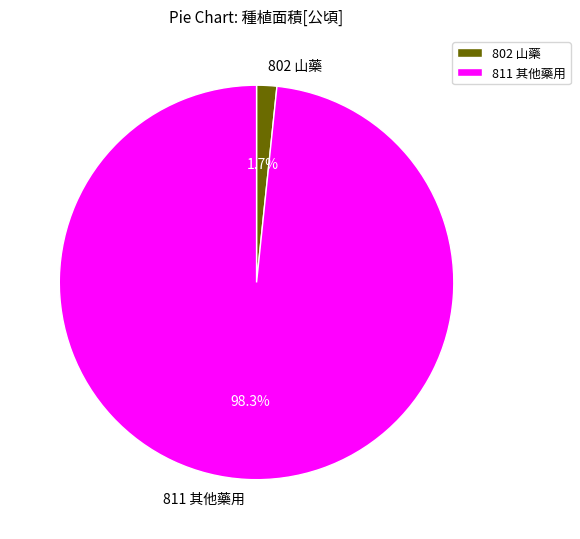

To the nearest percent, what portion does 811 其他藥用 represent?

98%